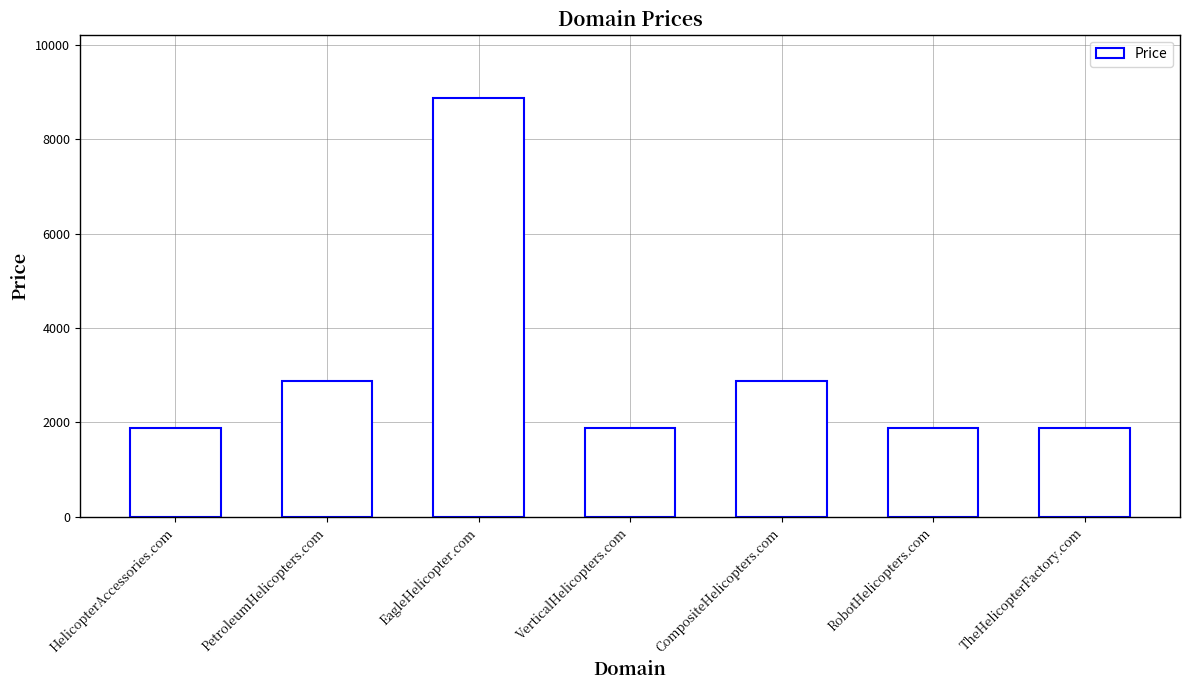

Between TheHelicopterFactory.com and PetroleumHelicopters.com, which is larger?

PetroleumHelicopters.com